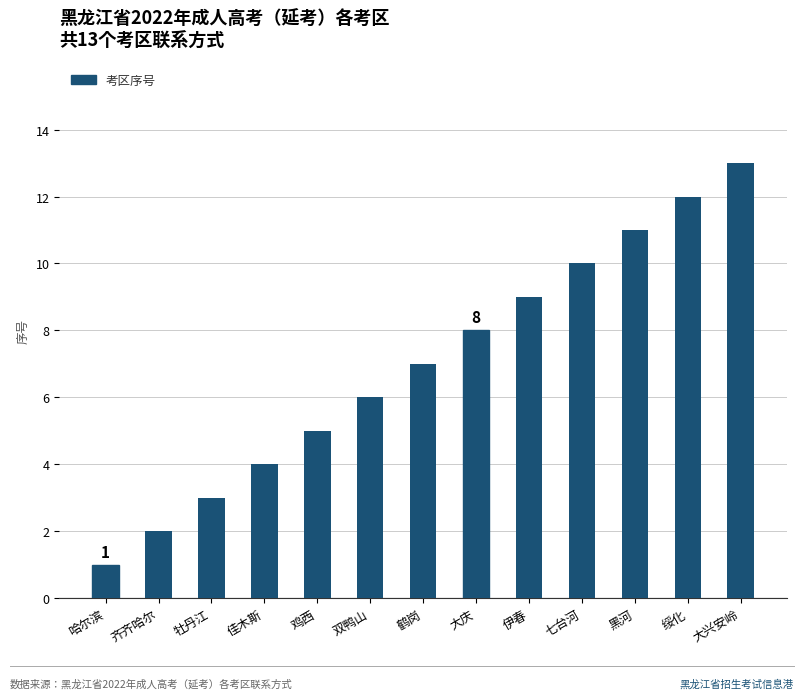

What is the difference between the maximum and second lowest values?

11